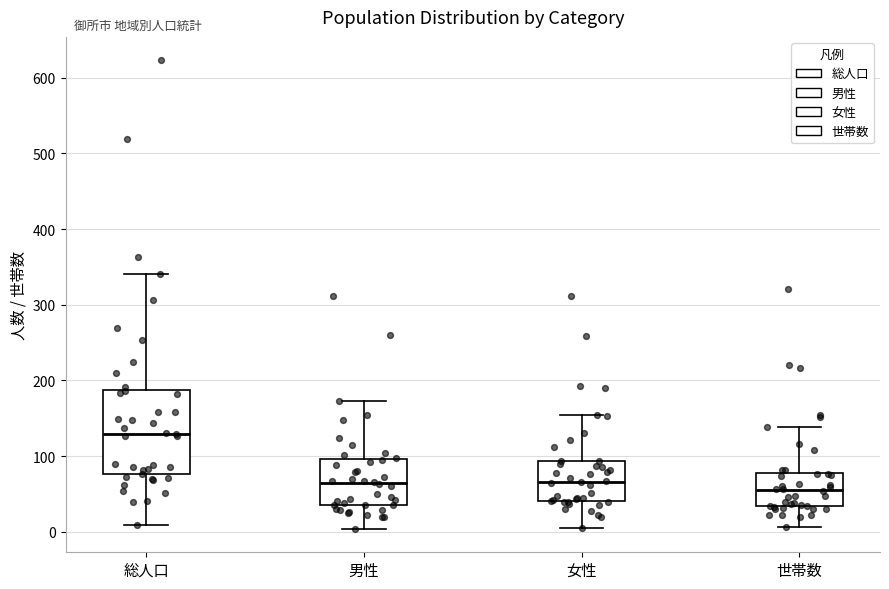

Which box is the tallest, from its lower edge to its upper edge?

総人口